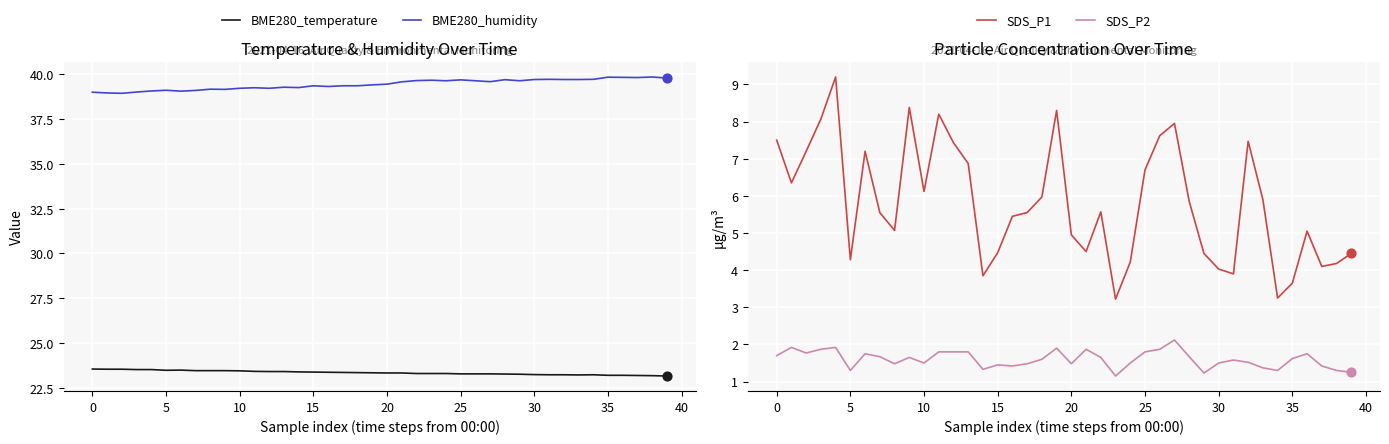

What are all the series names shown in the legend?

BME280_temperature, BME280_humidity, SDS_P1, SDS_P2